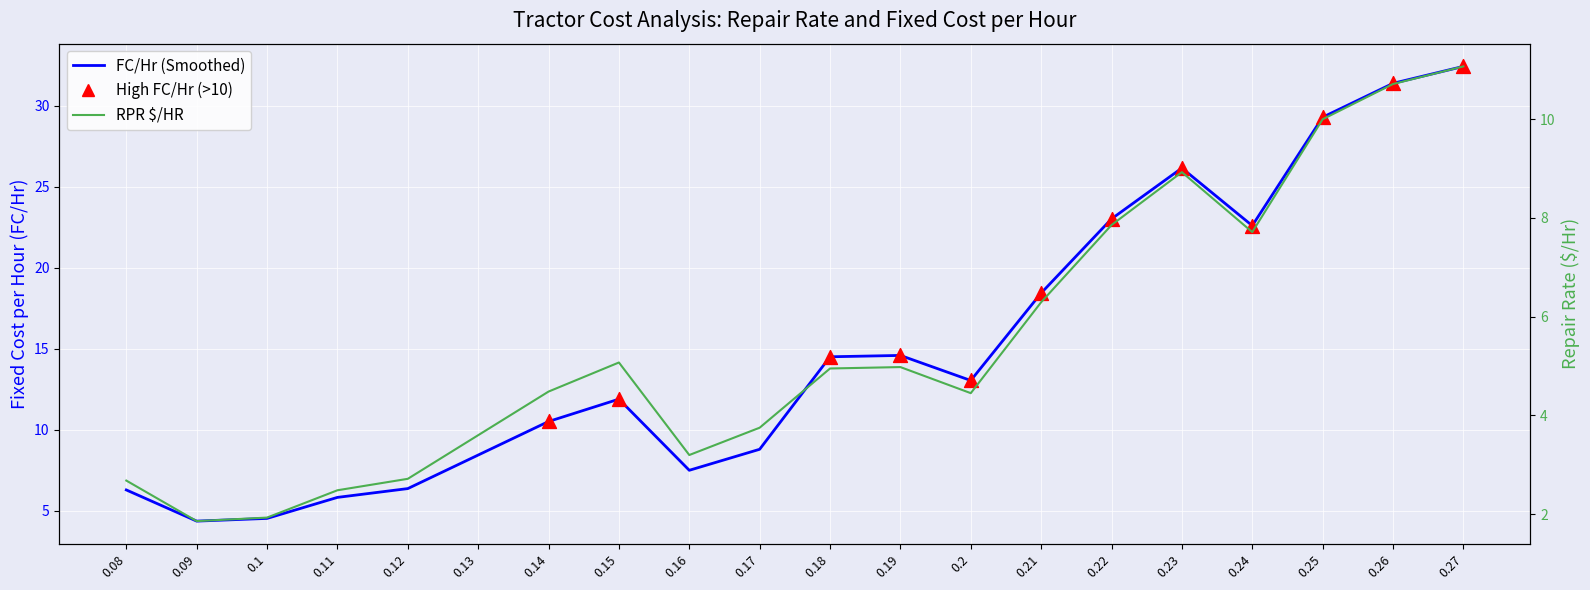

Which series reaches the maximum Y coordinate?

FC_per_Hr